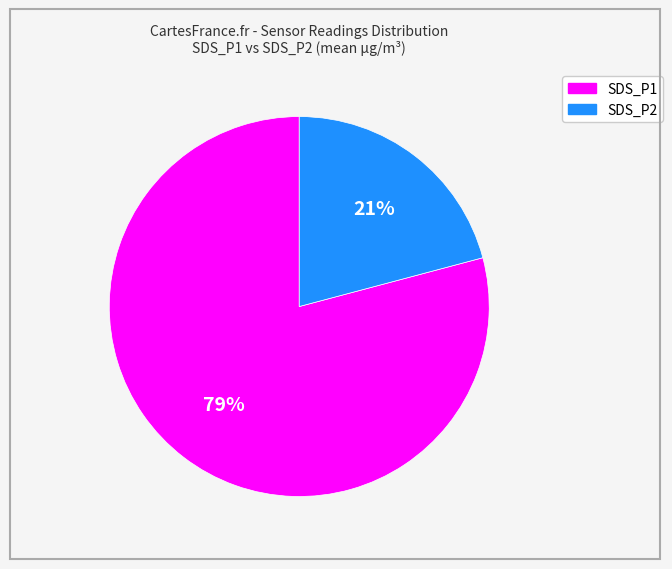

Which slice is the smallest?

SDS_P2